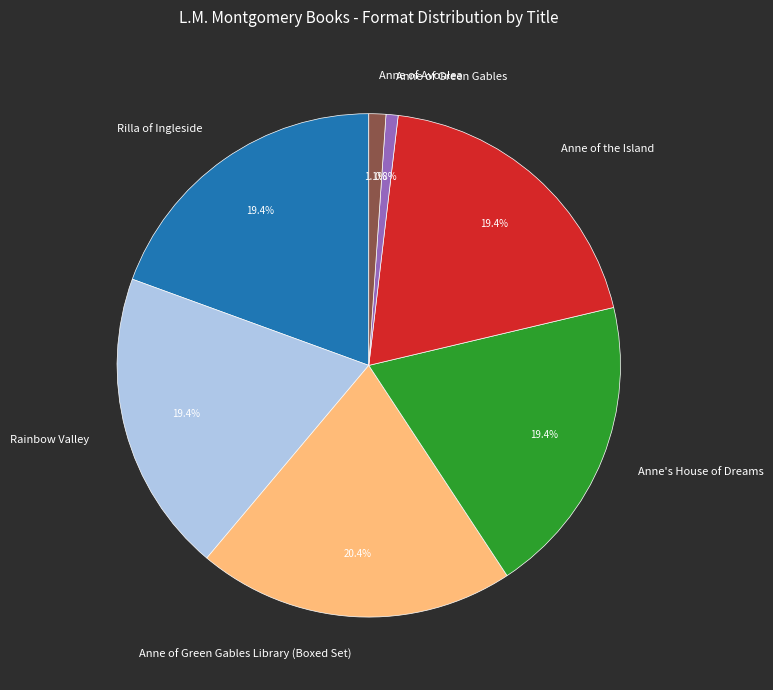

Which has a higher value, Anne of Green Gables Library (Boxed Set) or Anne's House of Dreams?

Anne of Green Gables Library (Boxed Set)